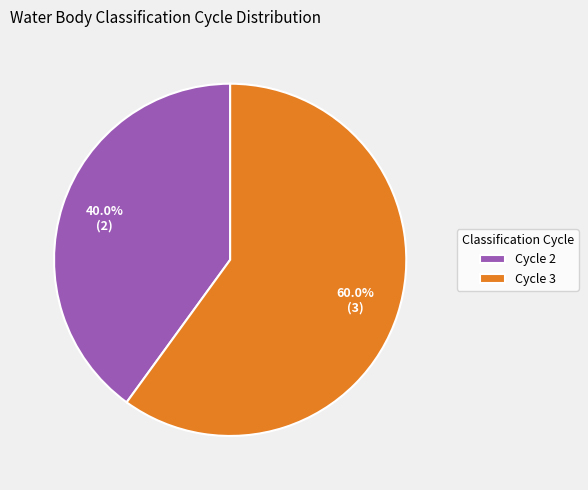

What is the ratio of the value at Cycle 3 to the value at Cycle 2?

1.5